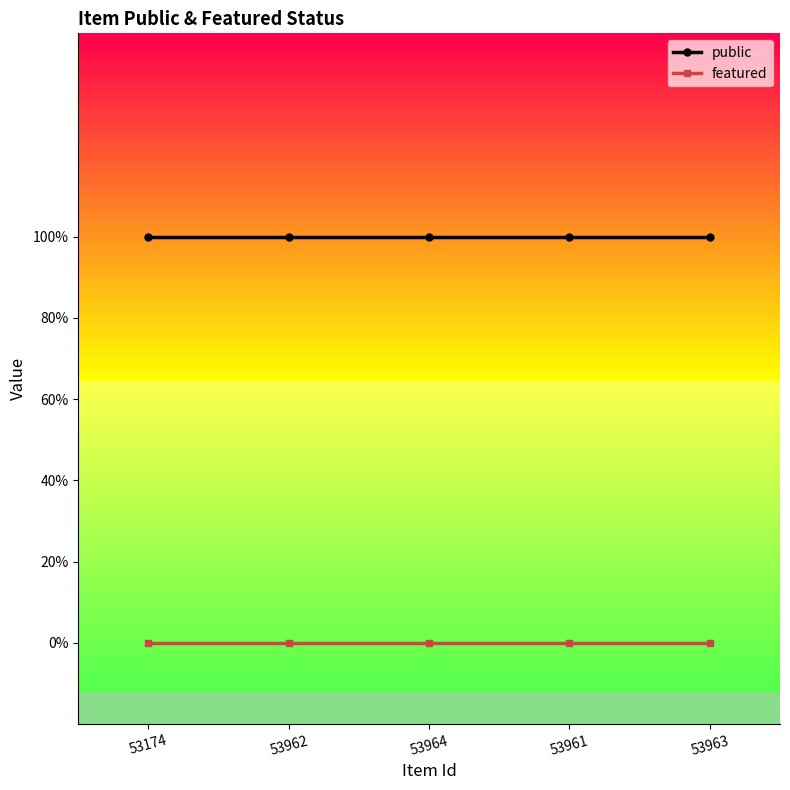

True or false: featured and public cross at least once.

False